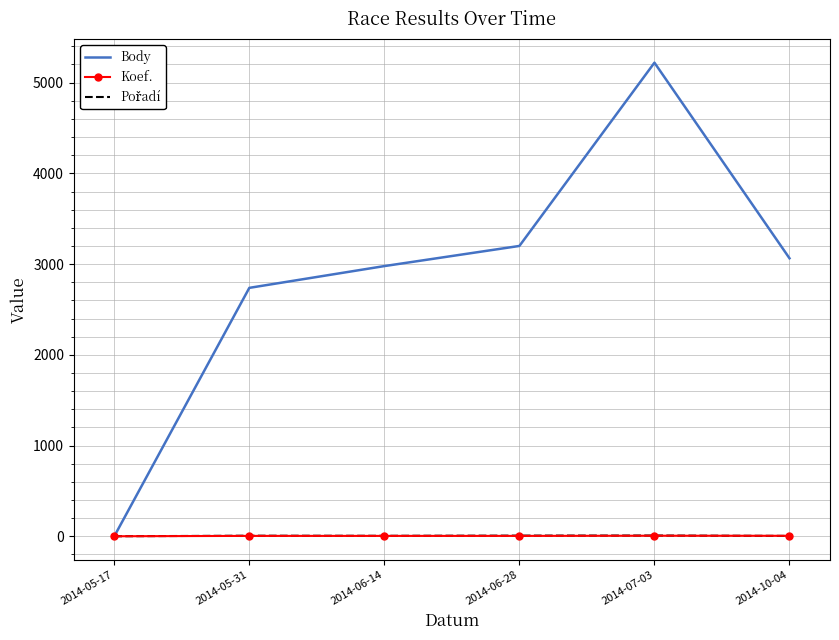

Which series has the largest total across all categories?

Body